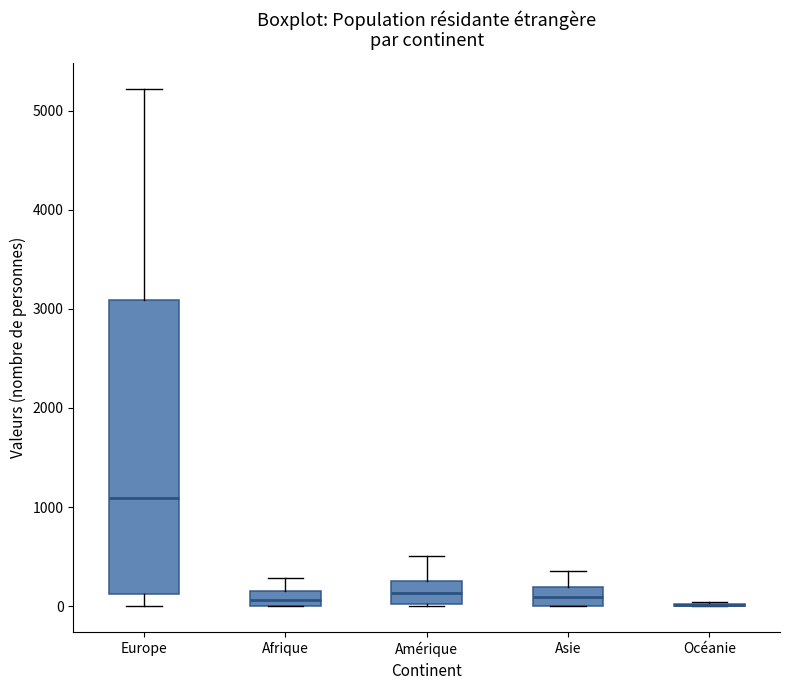

Reading left to right, read every box against the y-axis: the position of its median line, the range the box covers, and the ends of its whiskers. The values are not printed on the chart, so give them approximately, as read against the axis.

Europe: median 1100, box 100 to 3100, whiskers 0 to 5200
Afrique: median 100, box 0 to 200, whiskers 0 to 300
Amérique: median 100, box 0 to 300, whiskers 0 to 500
Asie: median 100, box 0 to 200, whiskers 0 to 400
Océanie: box collapsed to a line at 0, whiskers 0 to 0